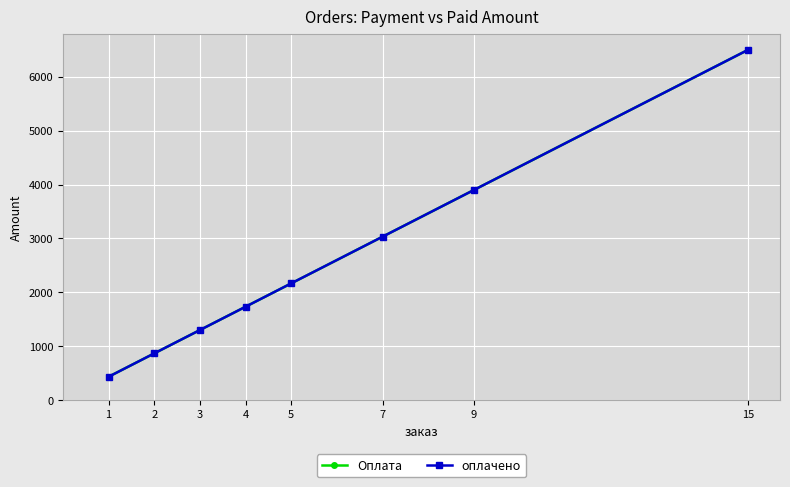

True or false: оплачено has more than 1 points higher than both neighbors.

False